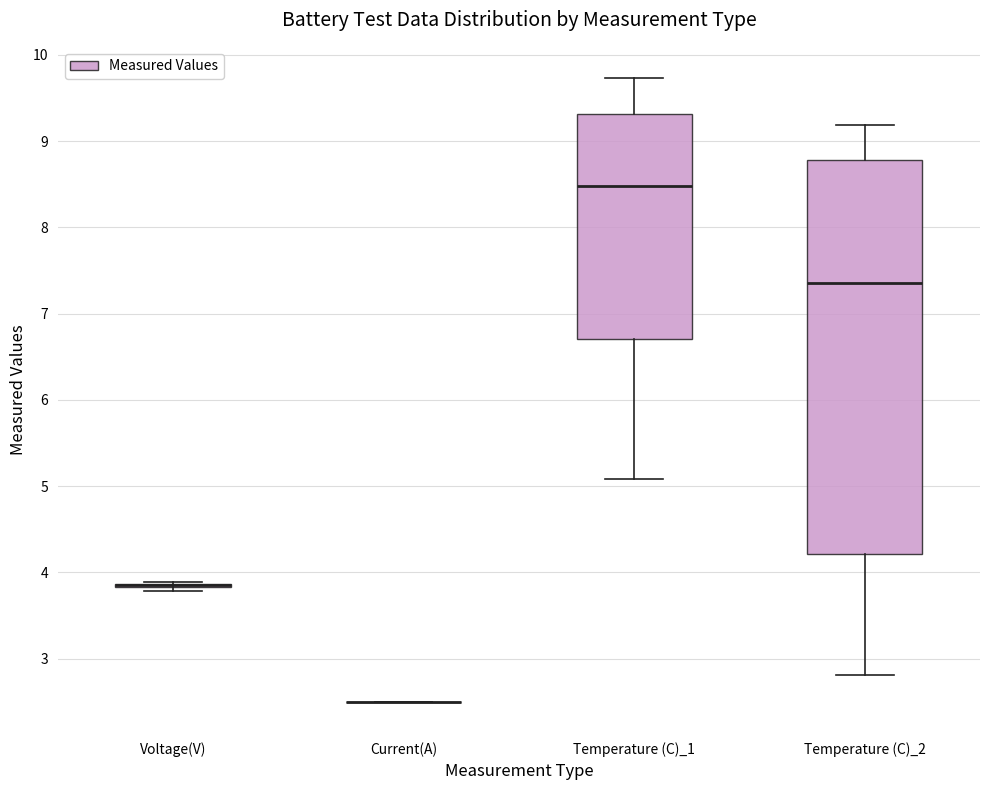

Which box is the tallest, from its lower edge to its upper edge?

Temperature (C)_2